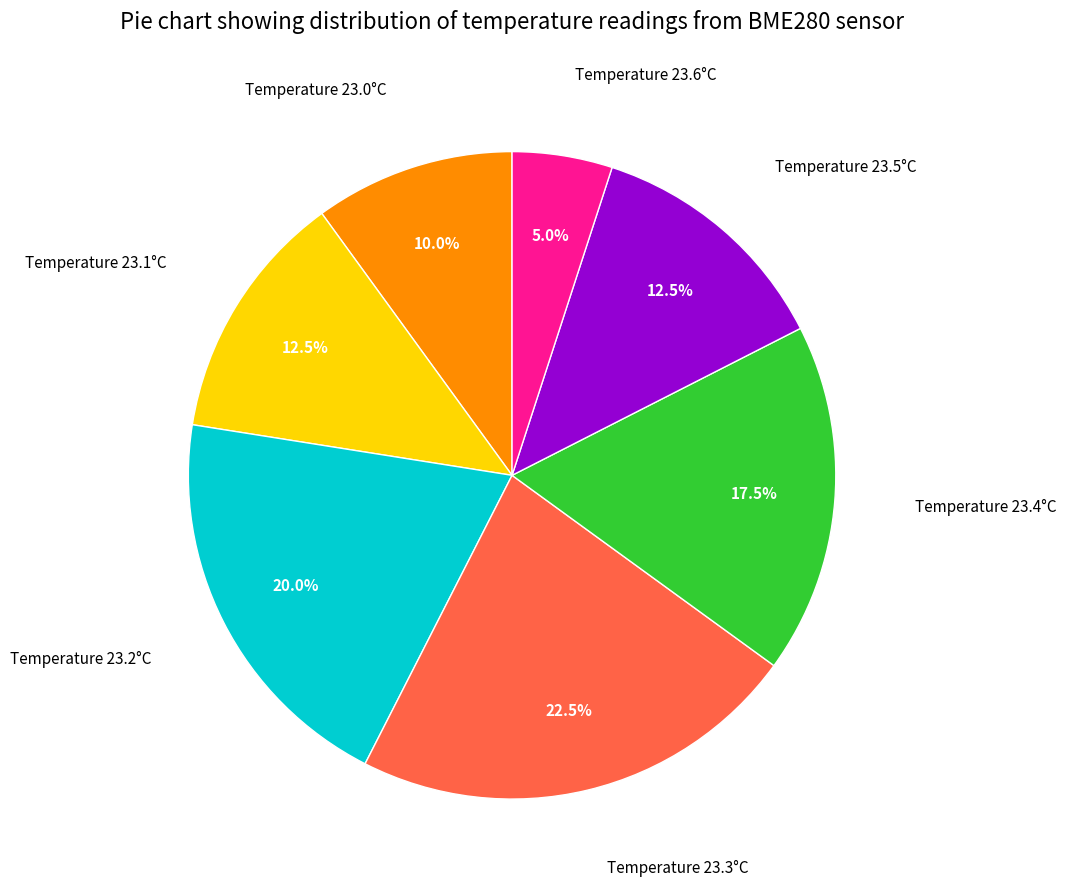

Is there a majority slice in this chart?

No